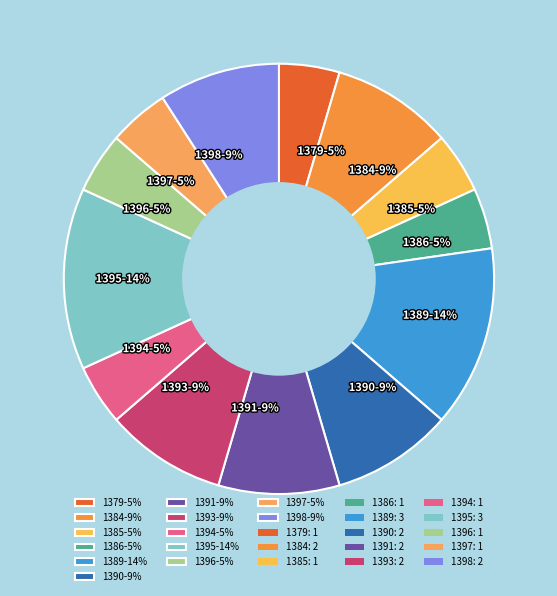

To the nearest percent, what is the difference between the largest and smallest slice percentages?

9%